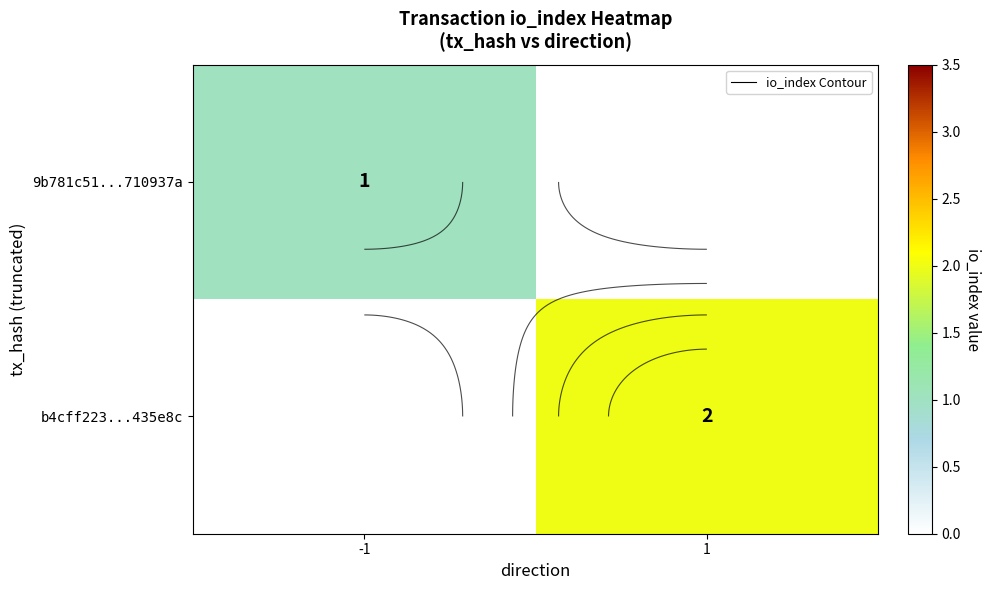

Is the value of b4cff223...435e8c at 1 greater than the value of 9b781c51...710937a at -1?

Yes